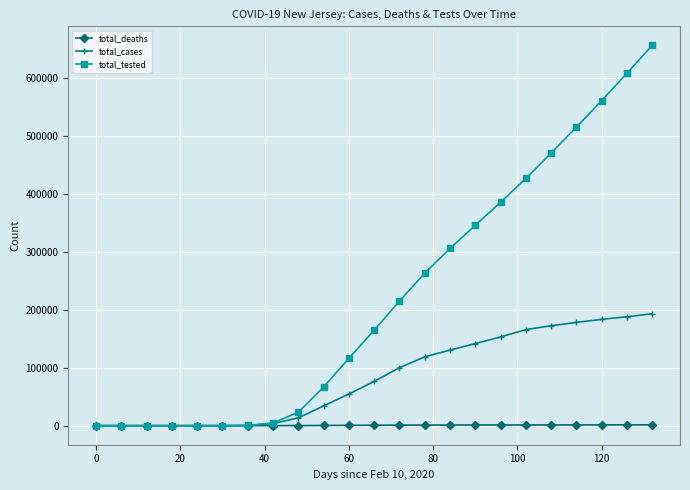

Count the number of data series in this chart.

3